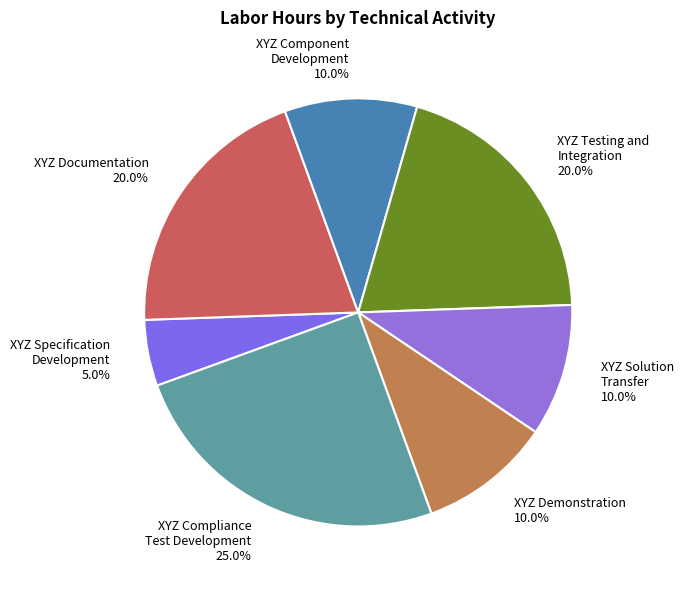

How many slices are in this pie chart?

7